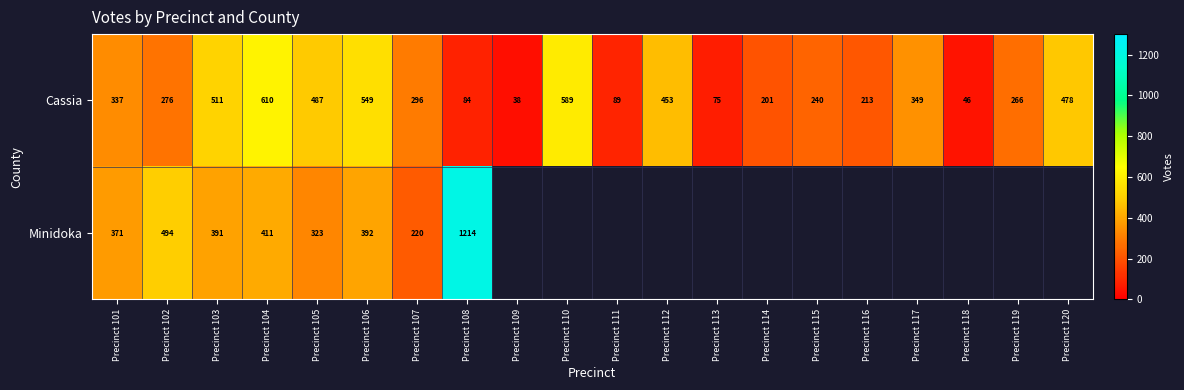

What is the sum of all Cassia values?

6187